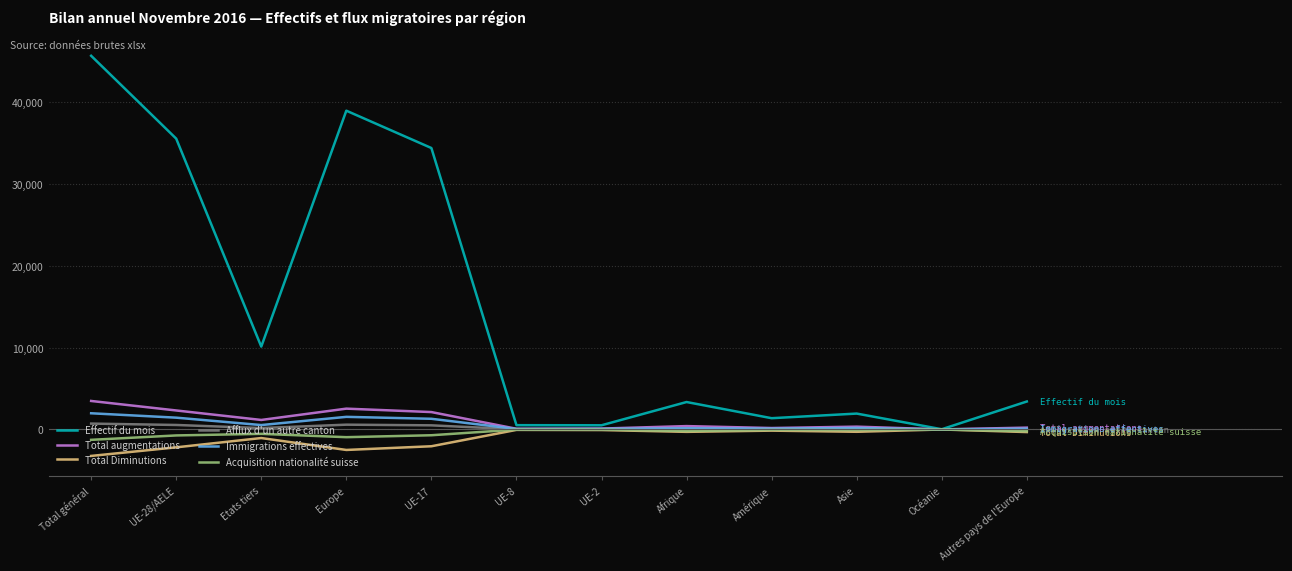

At which category is the sum across all series the highest?

Total général